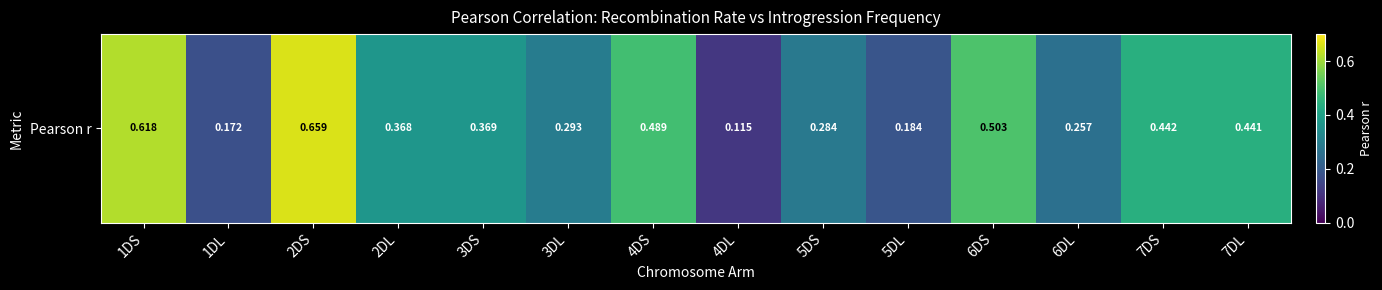

Is it true that the value at 4DS is 0.5?

True